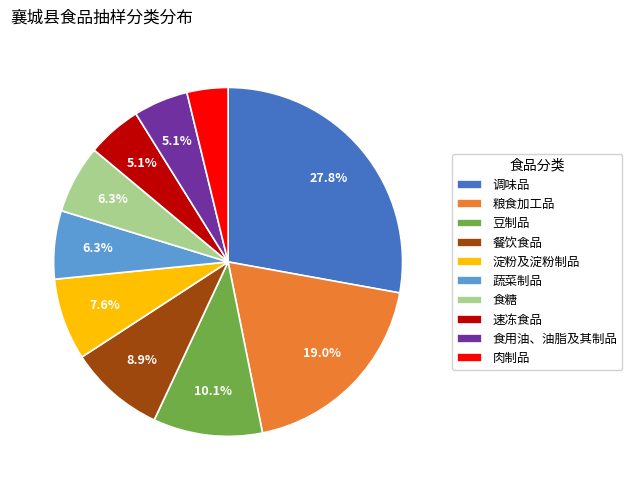

To the nearest percent, what portion does 淀粉及淀粉制品 represent?

8%